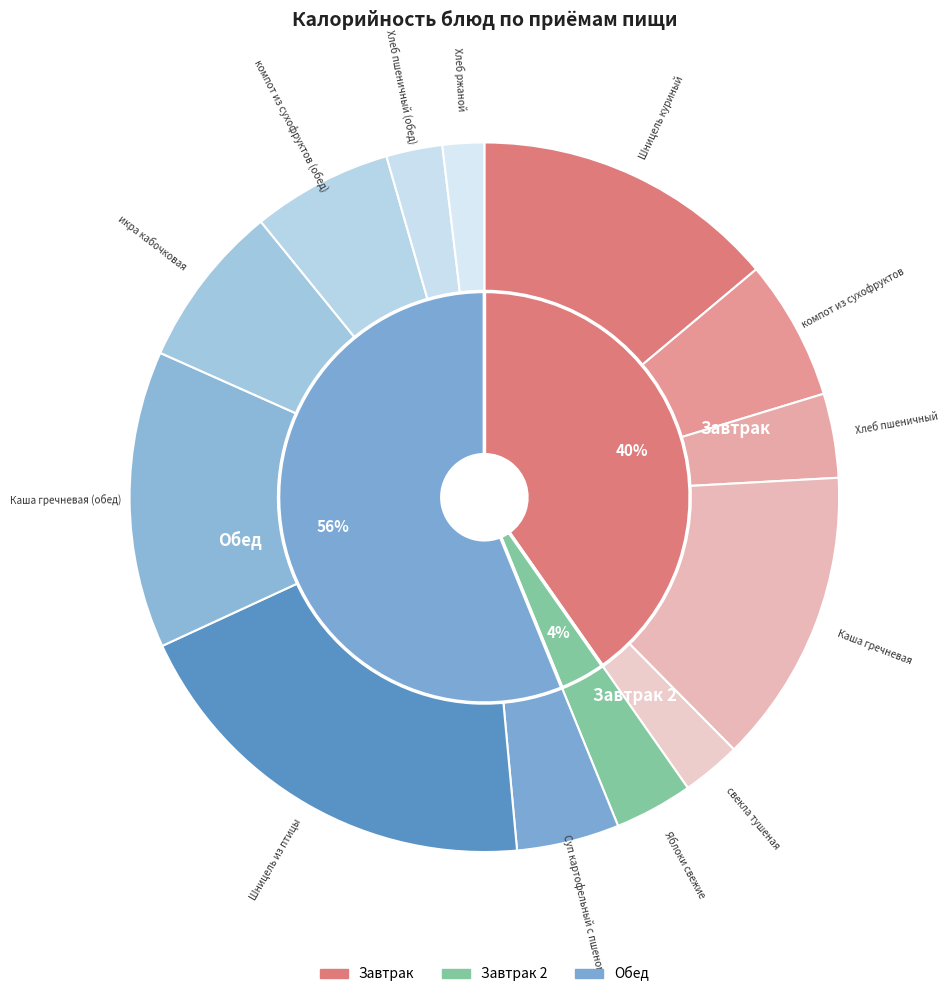

How many segments does this pie chart have?

13